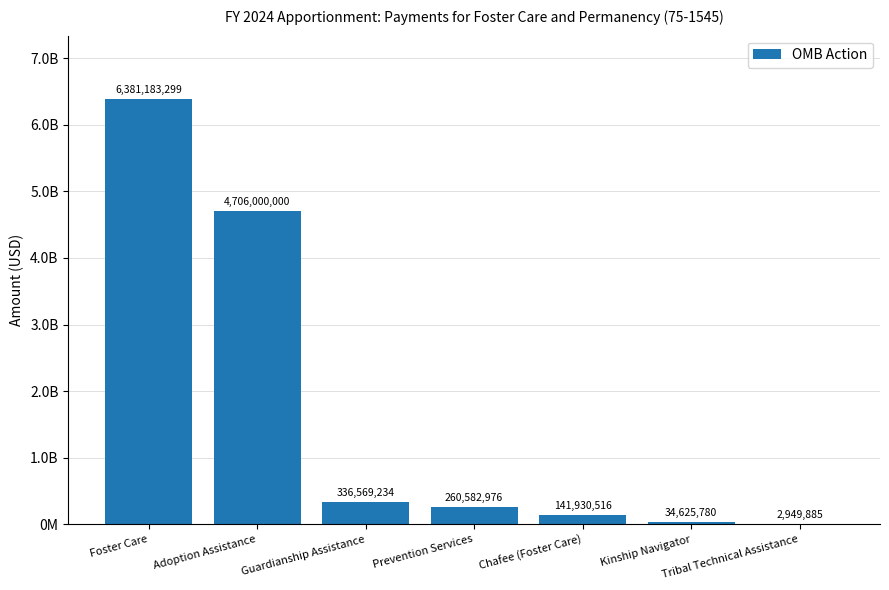

Reading left to right, list all the values displayed in this chart.

6381183299	4706000000	336569234	260582976	141930516	34625780	2949885